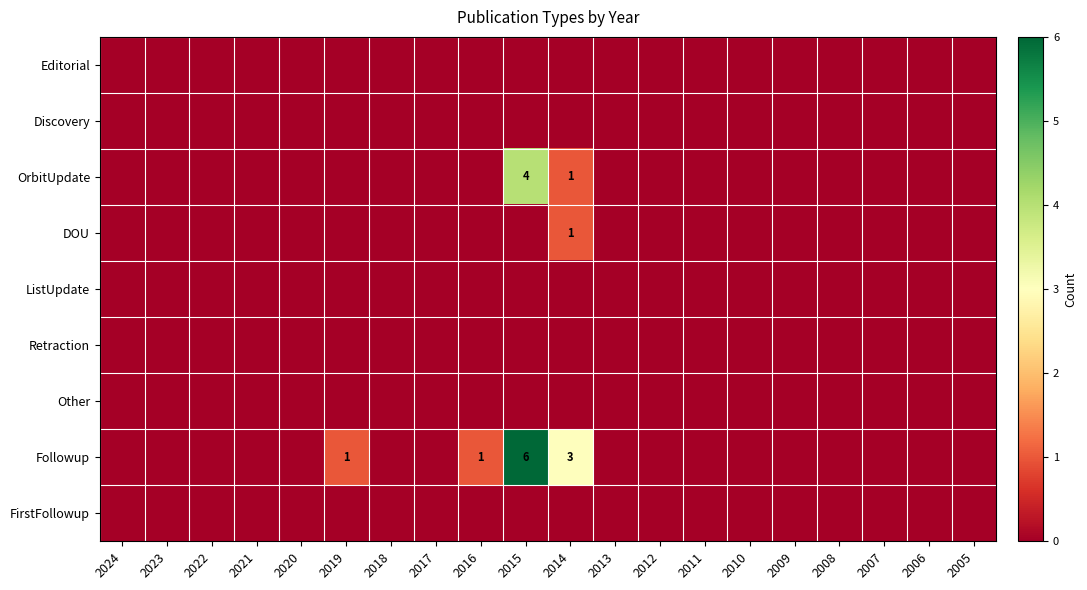

What is the difference between the maximum and second lowest values in the OrbitUpdate series?

4